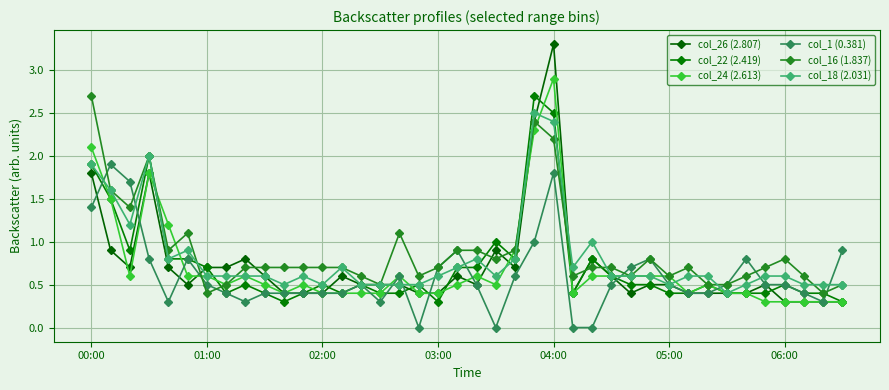

Count the number of categories in the chart.

40